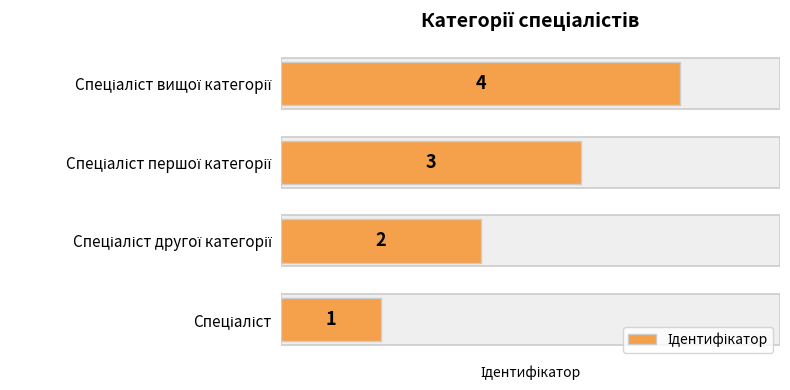

What is the smallest value displayed?

1